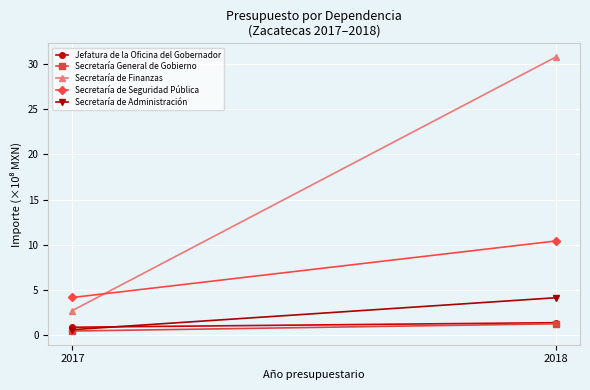

Which series has the largest total across all categories?

Secretaría de Finanzas